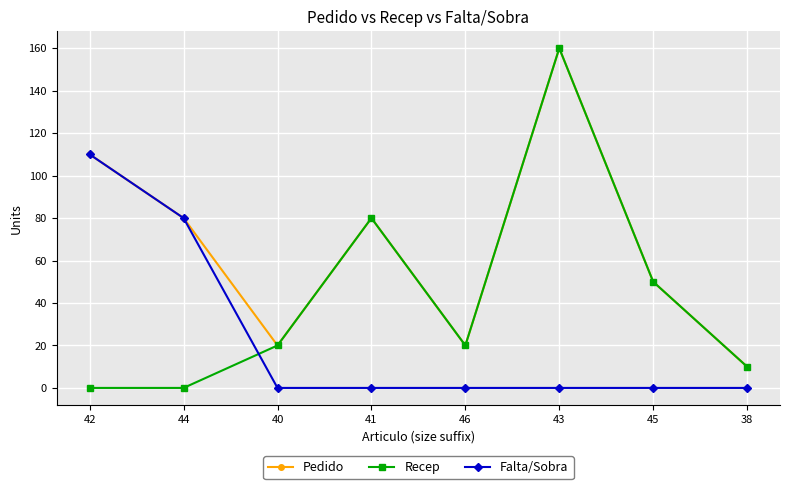

What is the spread (max minus min) of values at 45?

50